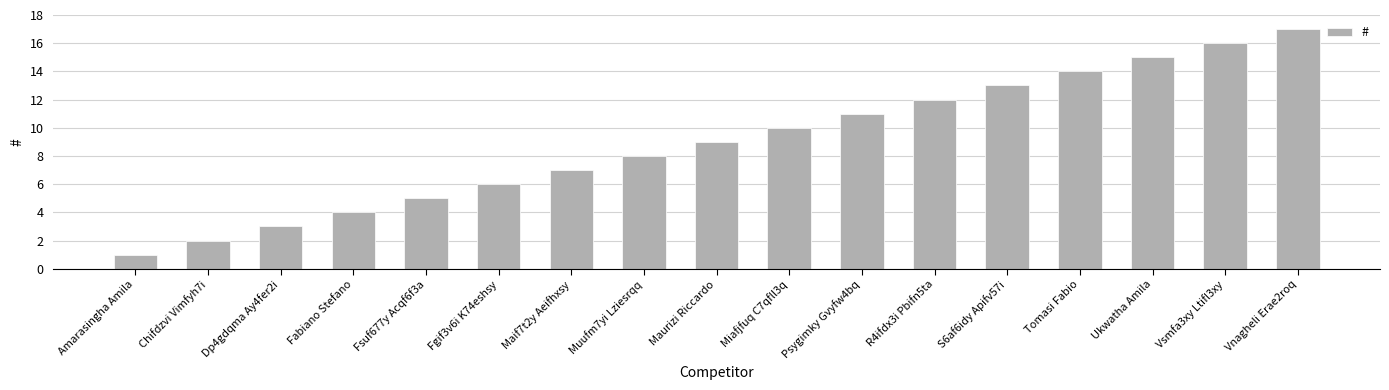

Does the chart contain stacked bars?

No